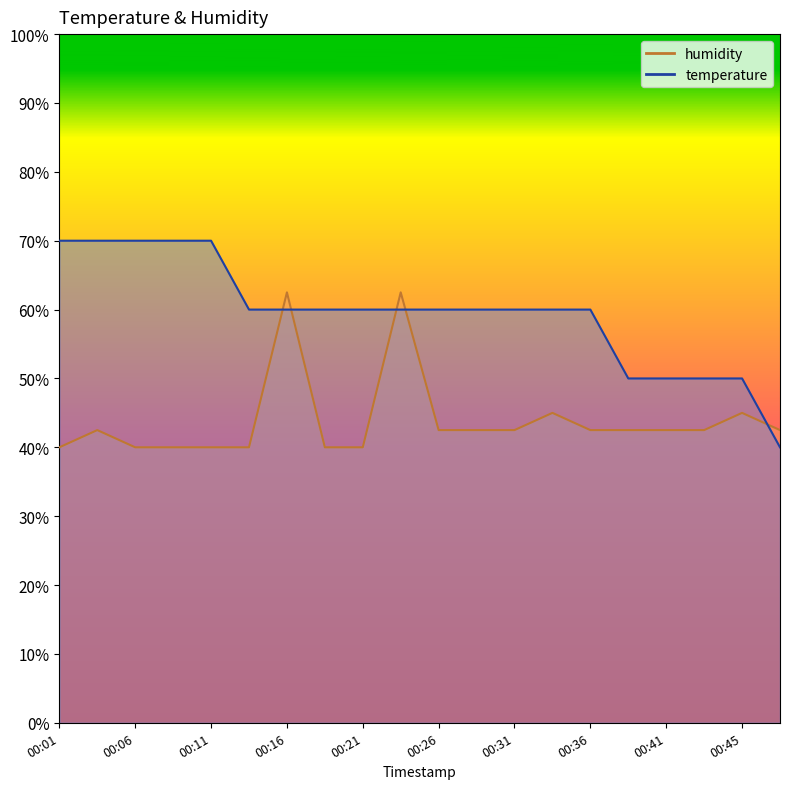

At which label does humidity reach its peak?

00:16